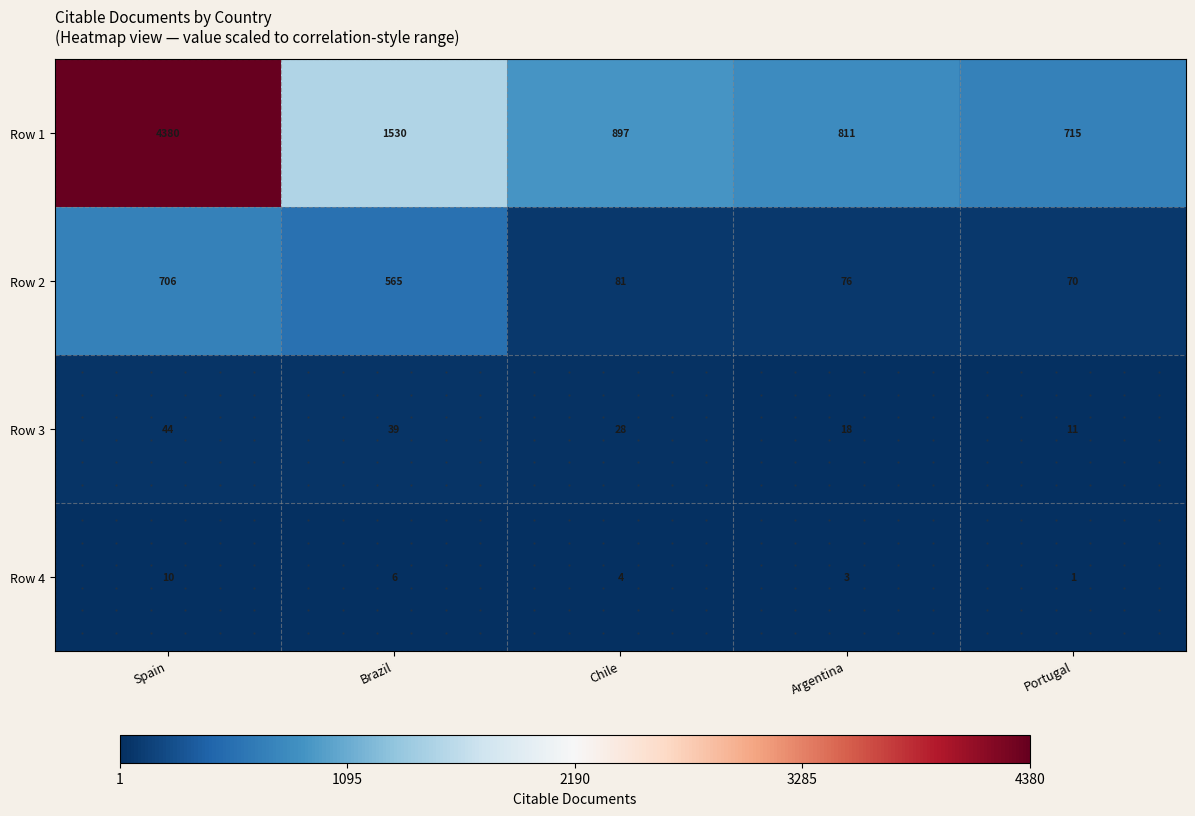

What is the lowest value of the Row 3 series?

11